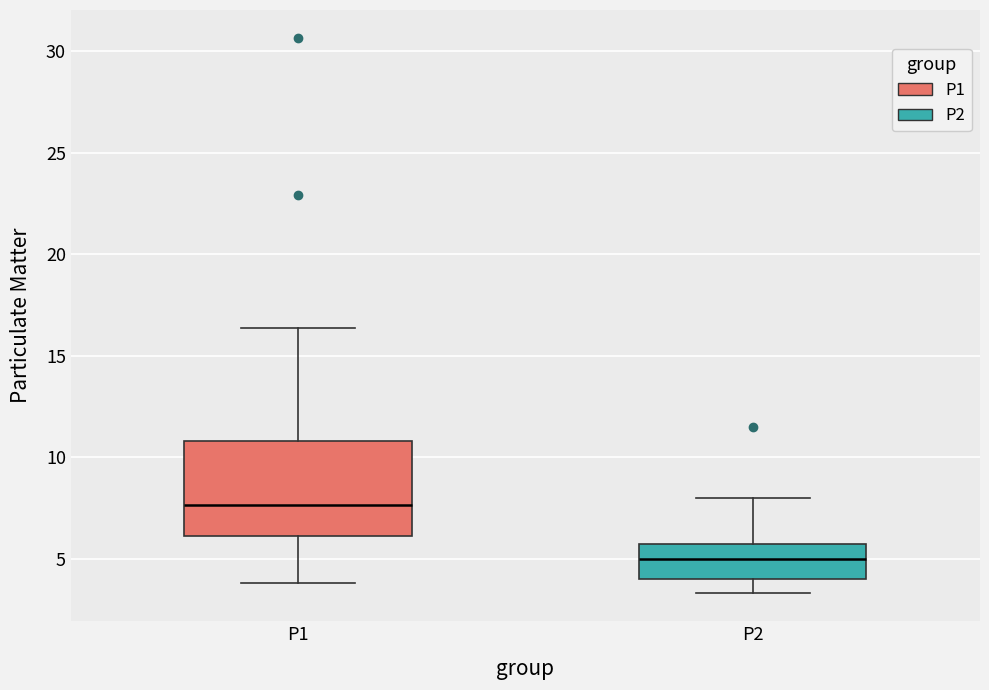

Reading left to right, transcribe this box plot: for each box, give where its median line is, the range the box spans, and where its two whiskers end, as read against the y-axis. The values are not printed on the chart, so give them approximately, as read against the axis.

P1: median 7.5, box 6.0 to 11.0, whiskers 4.0 to 16.5
P2: median 5.0, box 4.0 to 5.5, whiskers 3.5 to 8.0